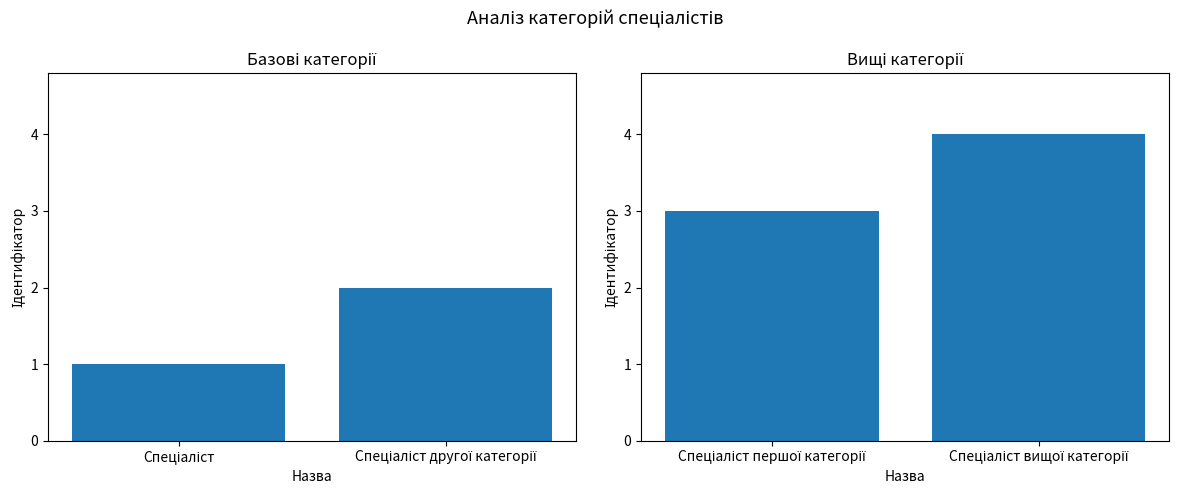

Which series changed the most between Спеціаліст and Спеціаліст другої категорії?

Ідентифікатор (1-2)